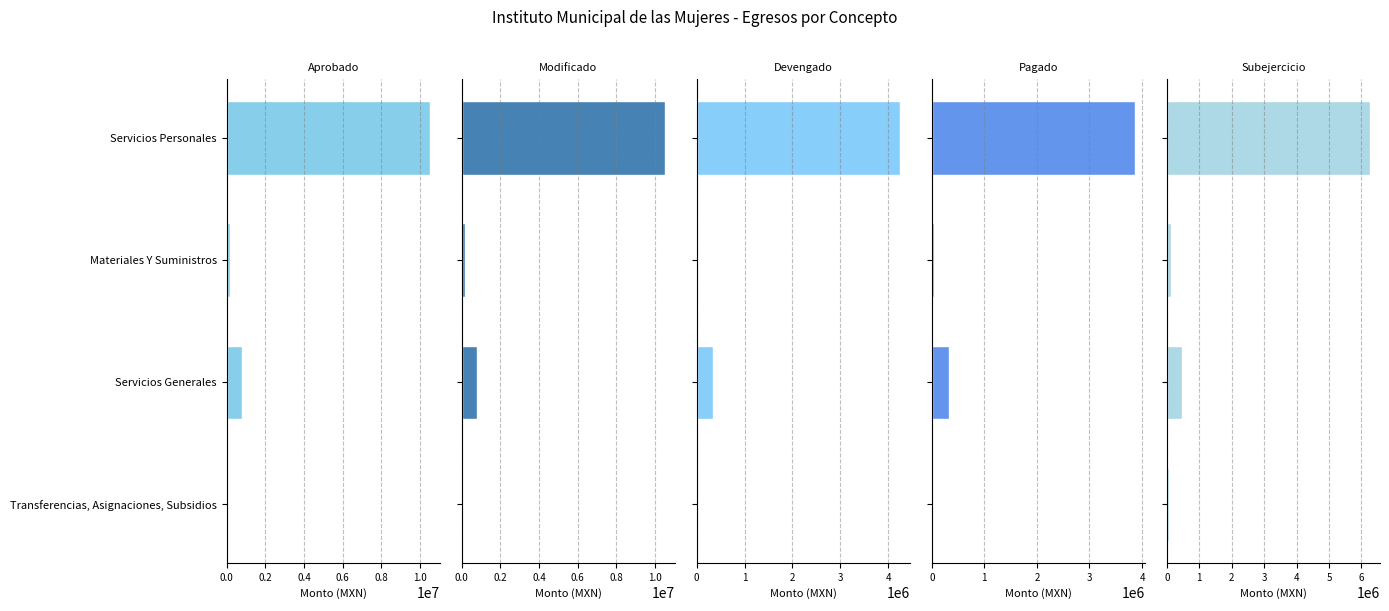

Reading left to right, extract all data points from this chart.

Aprobado: 10500675.5	172368.0	821291.0	41700.0
Modificado: 10500675.5	169768.0	811671.0	93920.0
Devengado: 4241675.8	34875.1	340202.4	21521.1
Pagado: 3862354.7	35437.8	331909.0	21521.1
Subejercicio: 6258999.7	134892.9	471468.6	72398.9